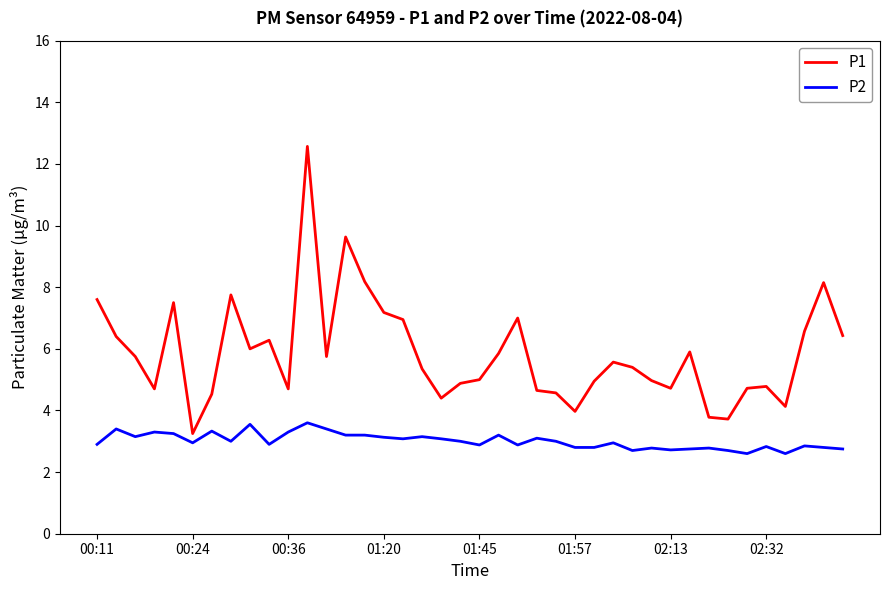

List the series in order of their peak value, lowest first.

P2, P1